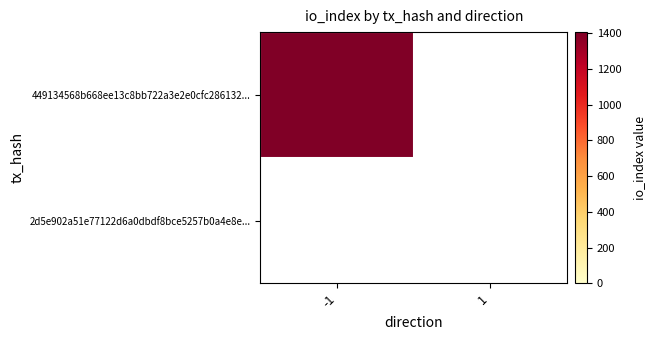

What is the difference between the highest and lowest values at -1?

1405